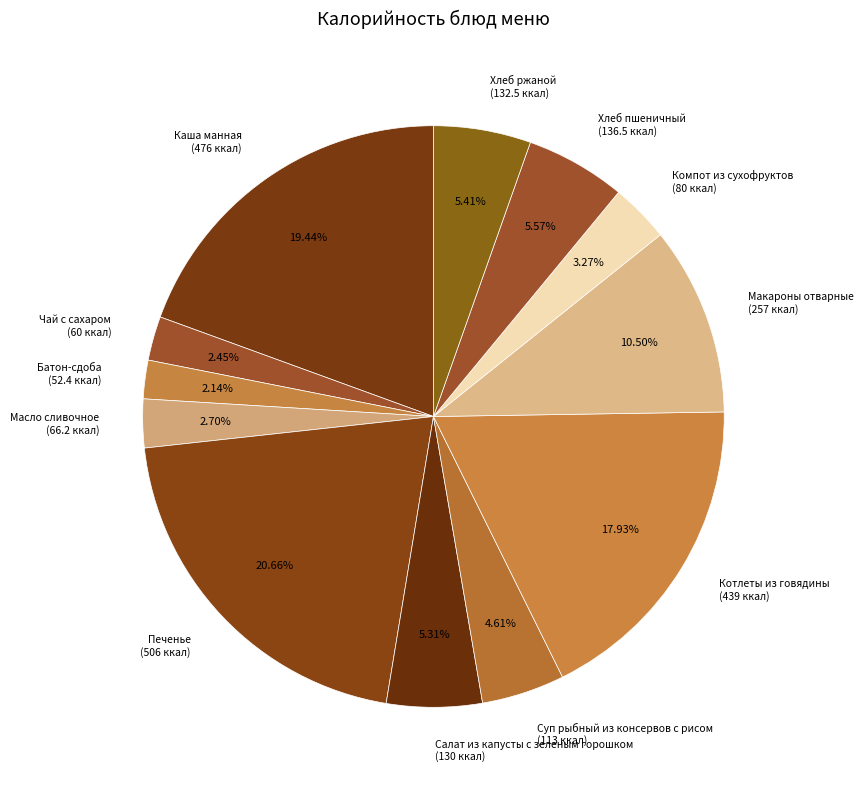

Combined, do Печенье and Хлеб ржаной account for over 50%?

No